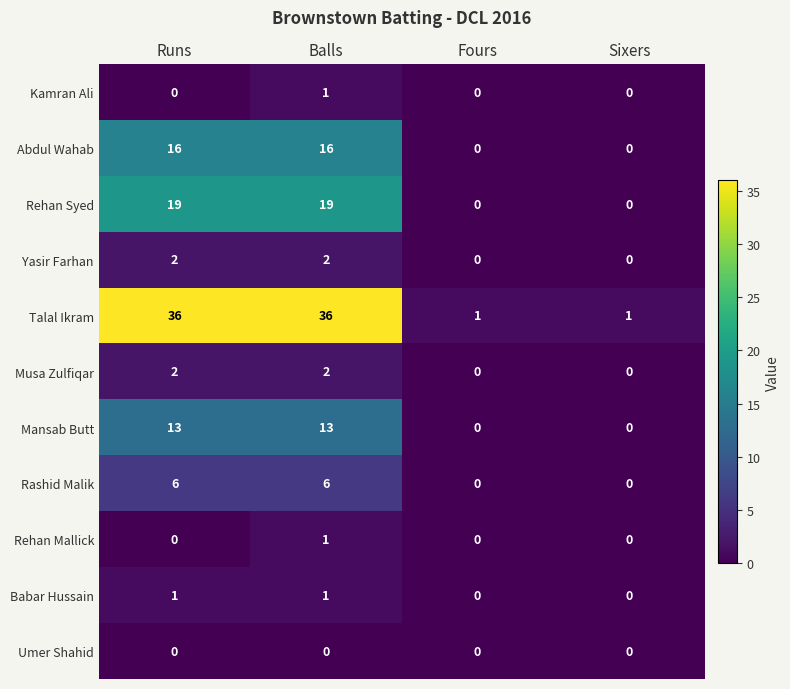

At how many categories does at least one series exceed 13?

2